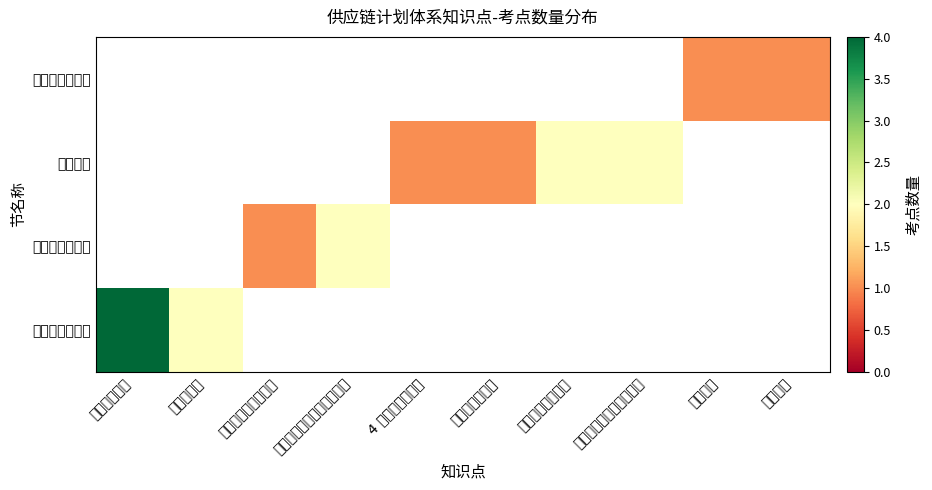

What is the smallest value displayed?

1.0